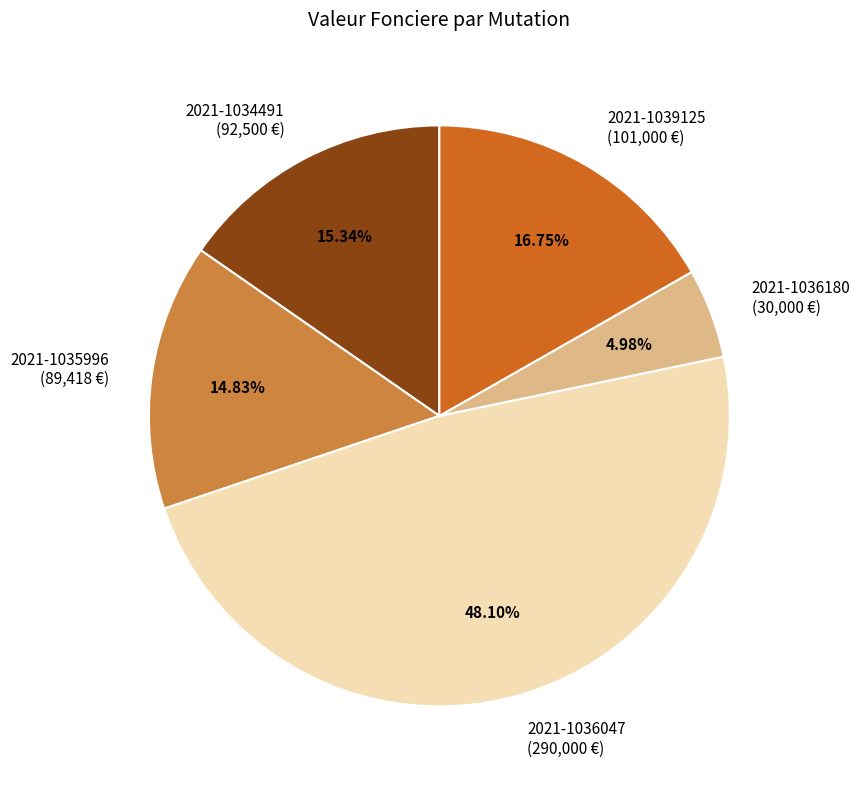

Which category has the smallest portion of the pie?

2021-1036180